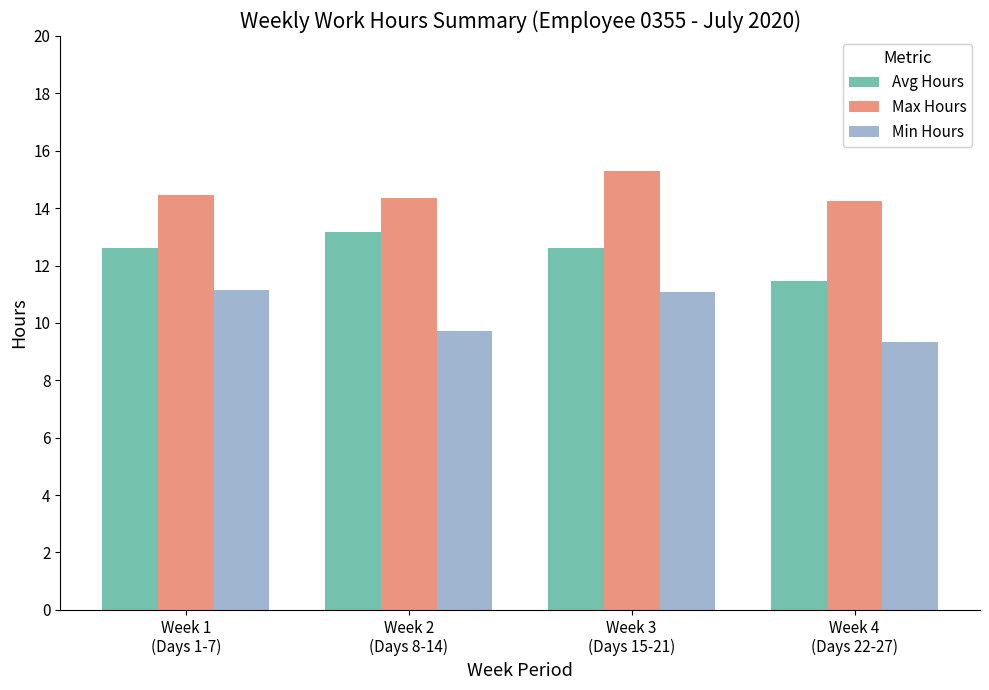

What is the greatest value displayed?

15.3